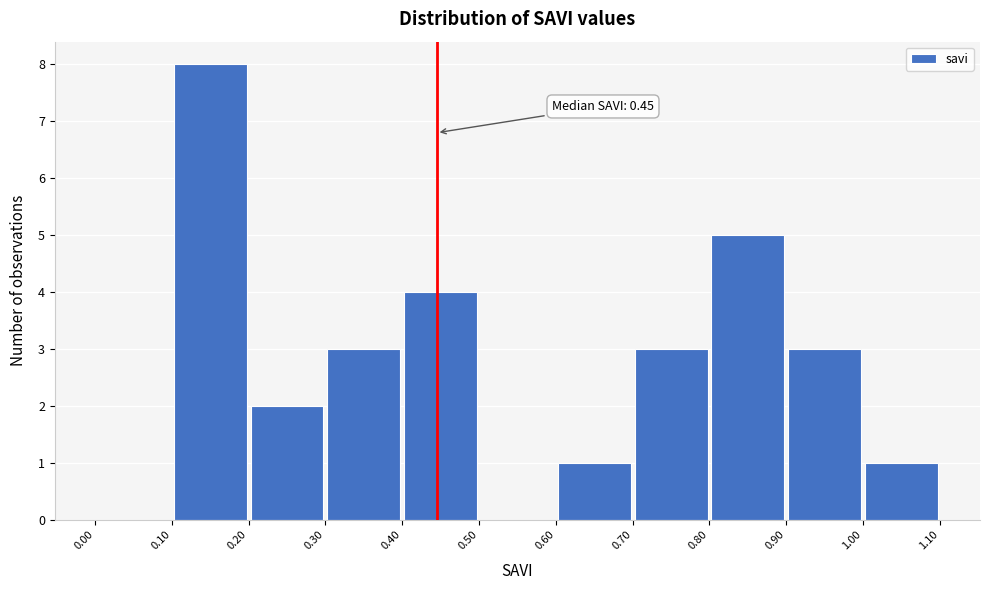

Which range on the x-axis has the tallest bar?

0.10 to 0.20